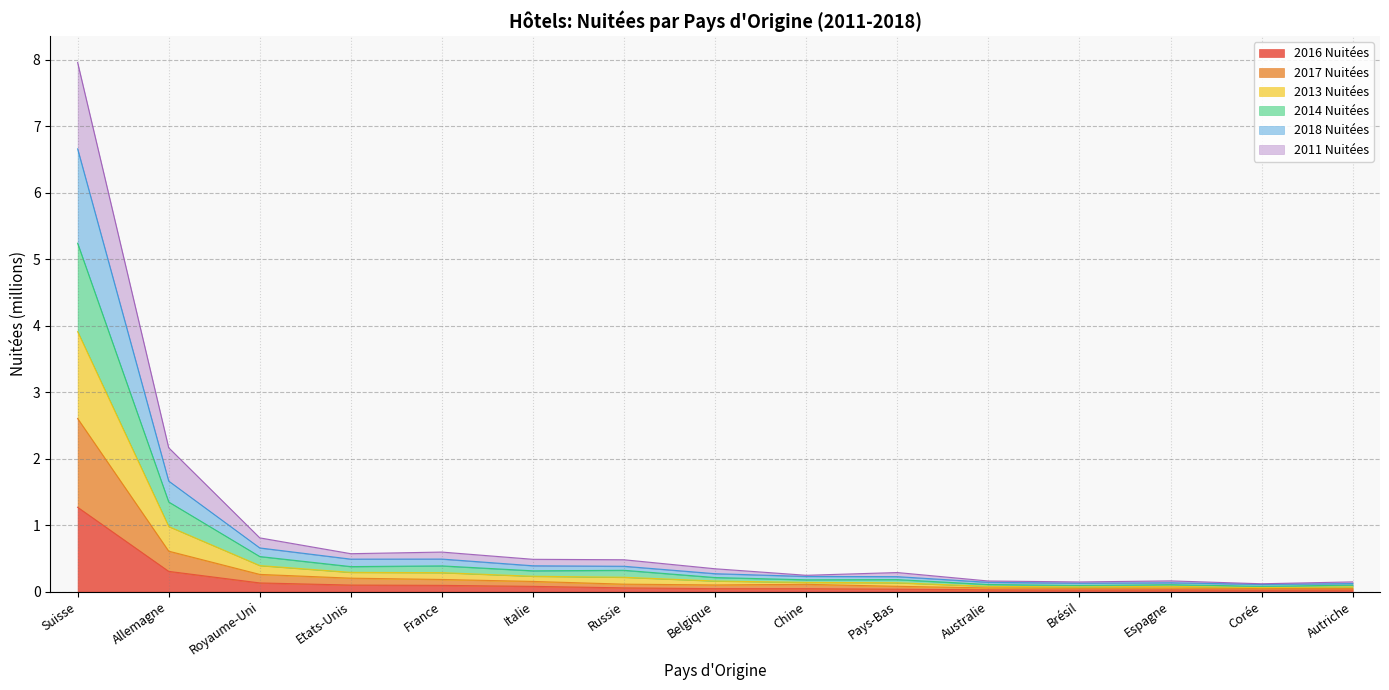

Which series has the largest total across all categories?

2014 Nuitées